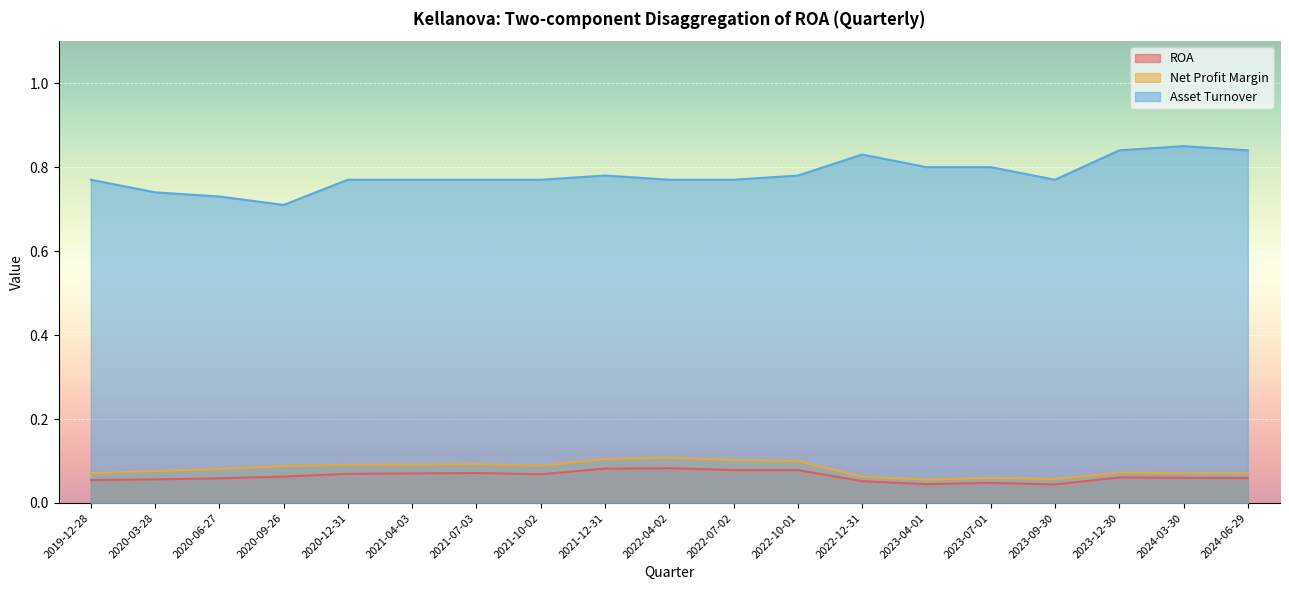

Which series has the largest range (max minus min)?

Asset Turnover